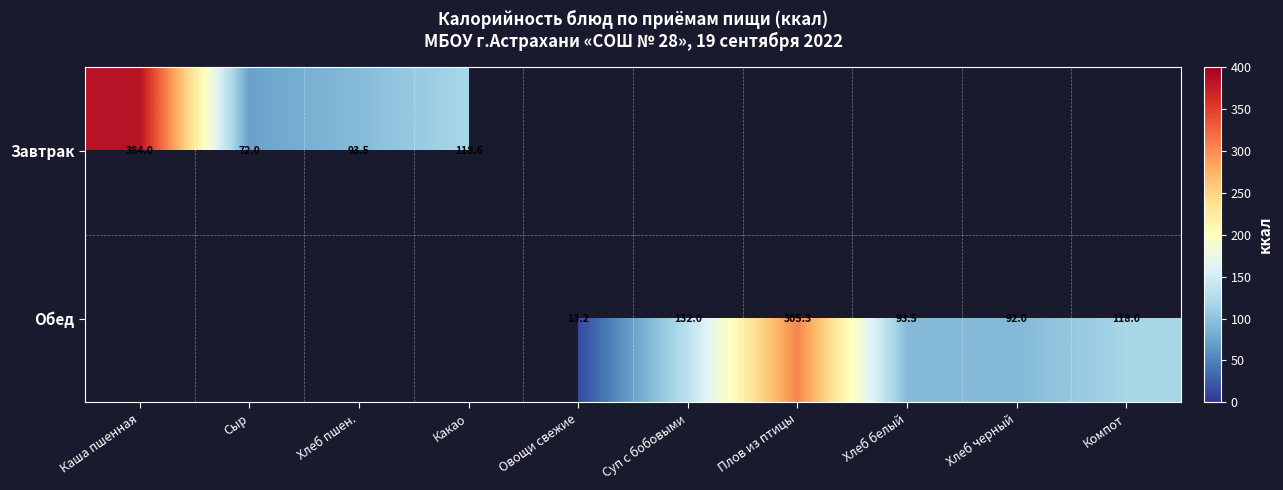

True or false: Обед has a value of 305.3 at Плов из птицы.

True